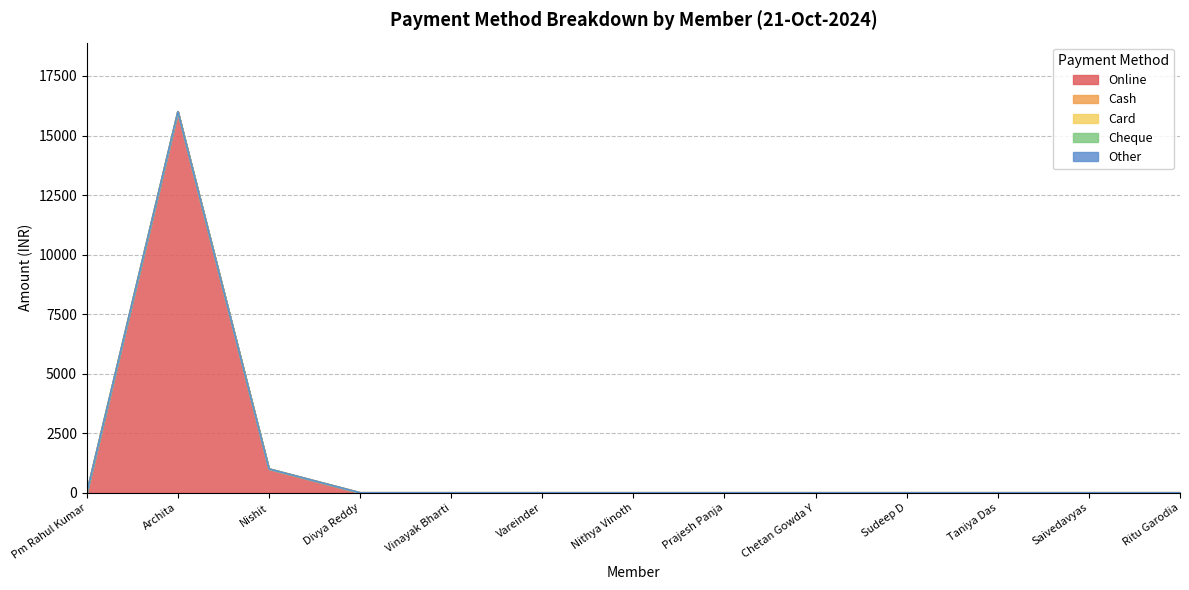

True or false: Cheque and Cash cross at least once.

False